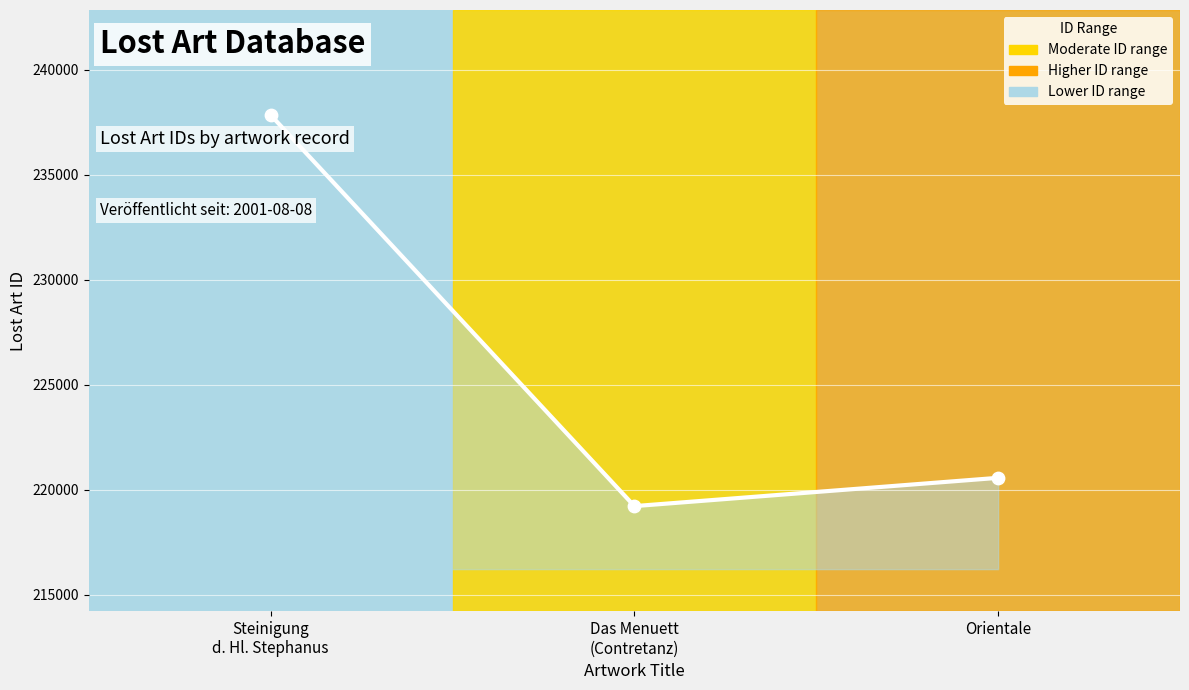

What is the change in value from Das Menuett
(Contretanz) to Orientale?

+1347